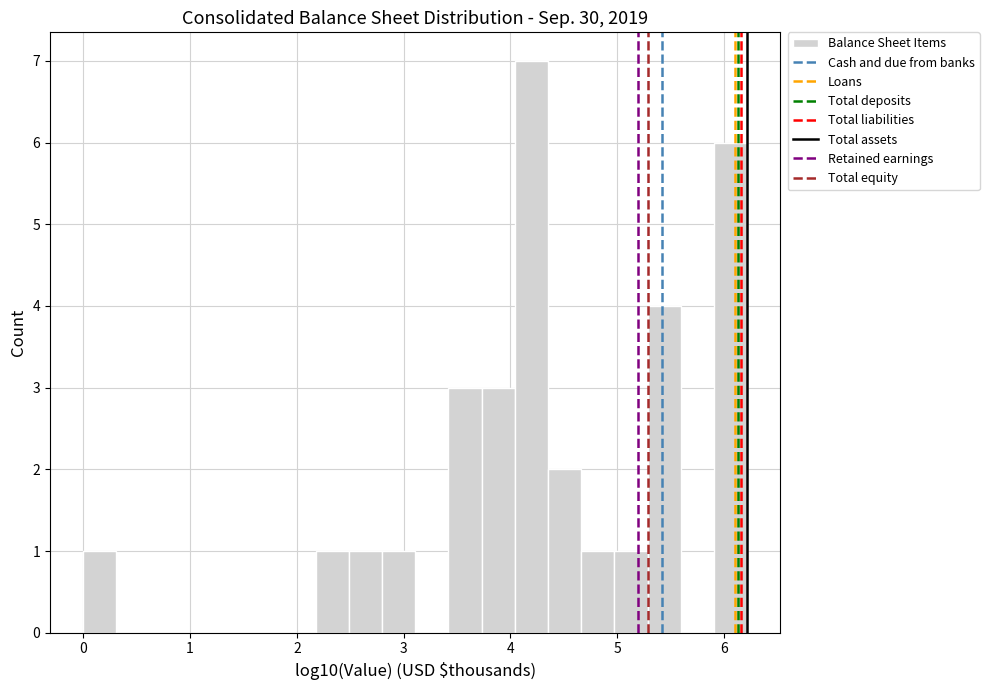

Read against the x-axis, roughly where is the centre of the tallest bar?

4.2